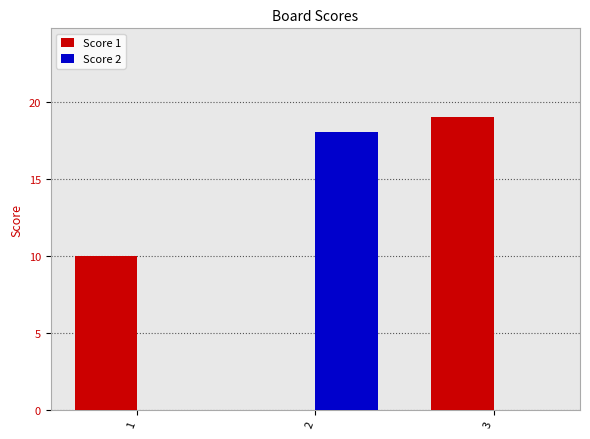

Is the value of Score 1 at 2 greater than the value of Score 2 at 2?

No